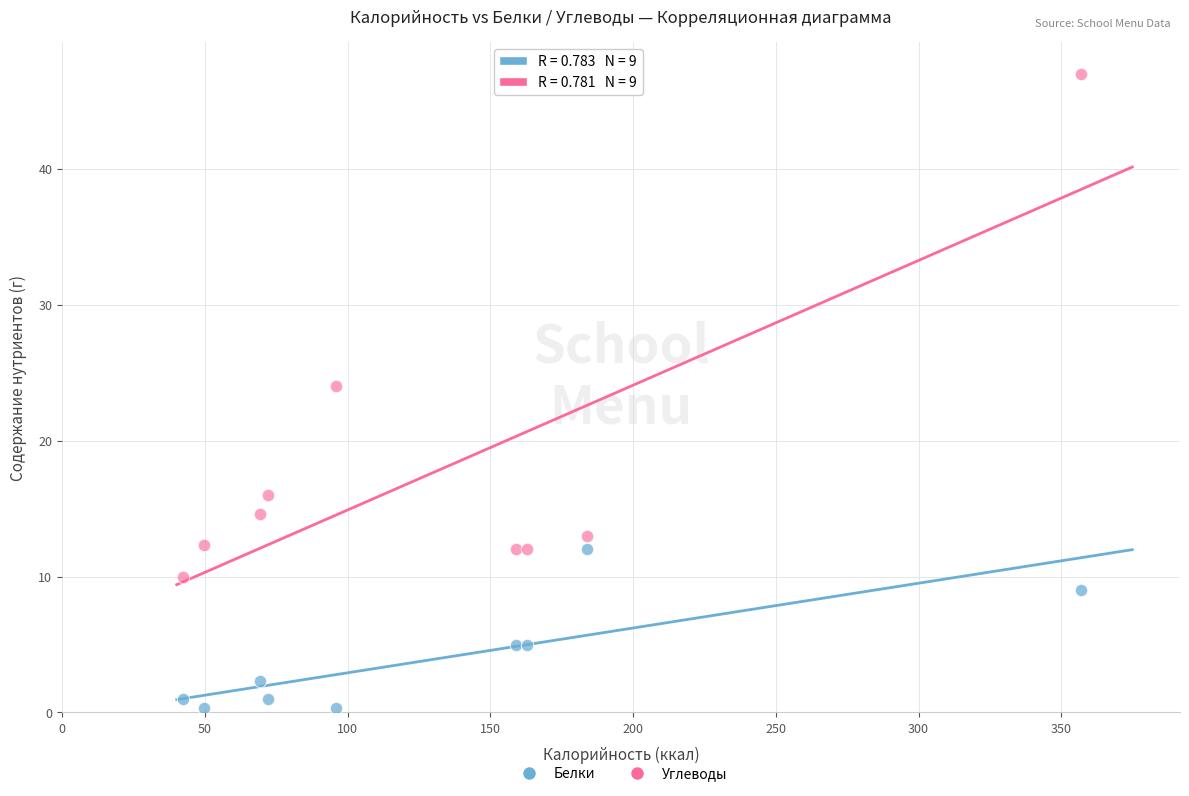

Which series reaches the maximum Y coordinate?

Углеводы